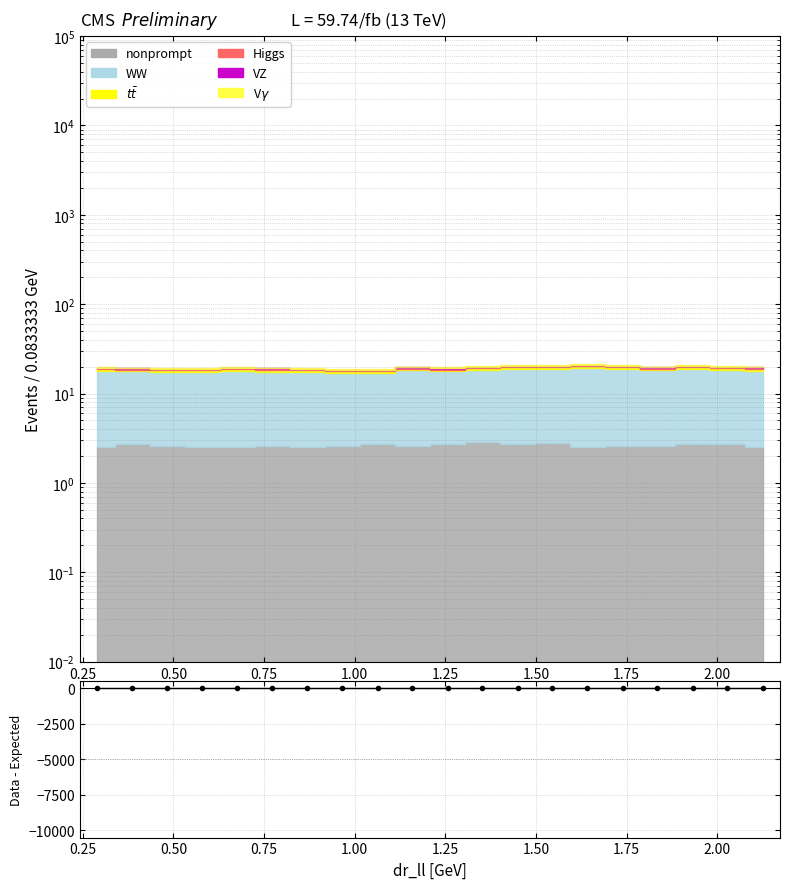

True or false: Data - Expected has more than 0 interior local peaks.

False